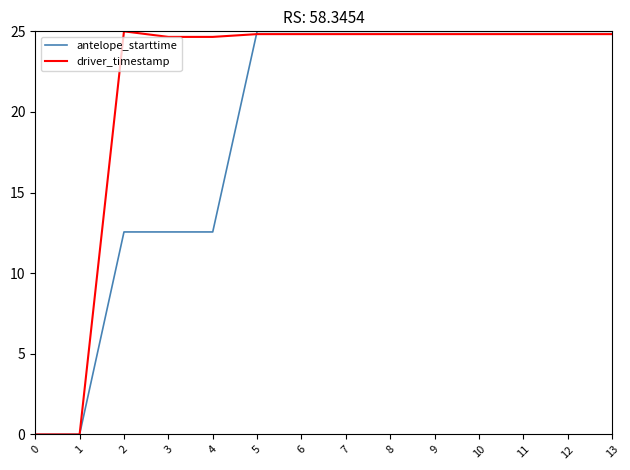

The value of antelope_starttime at 13 is 35.7. True or false?

False